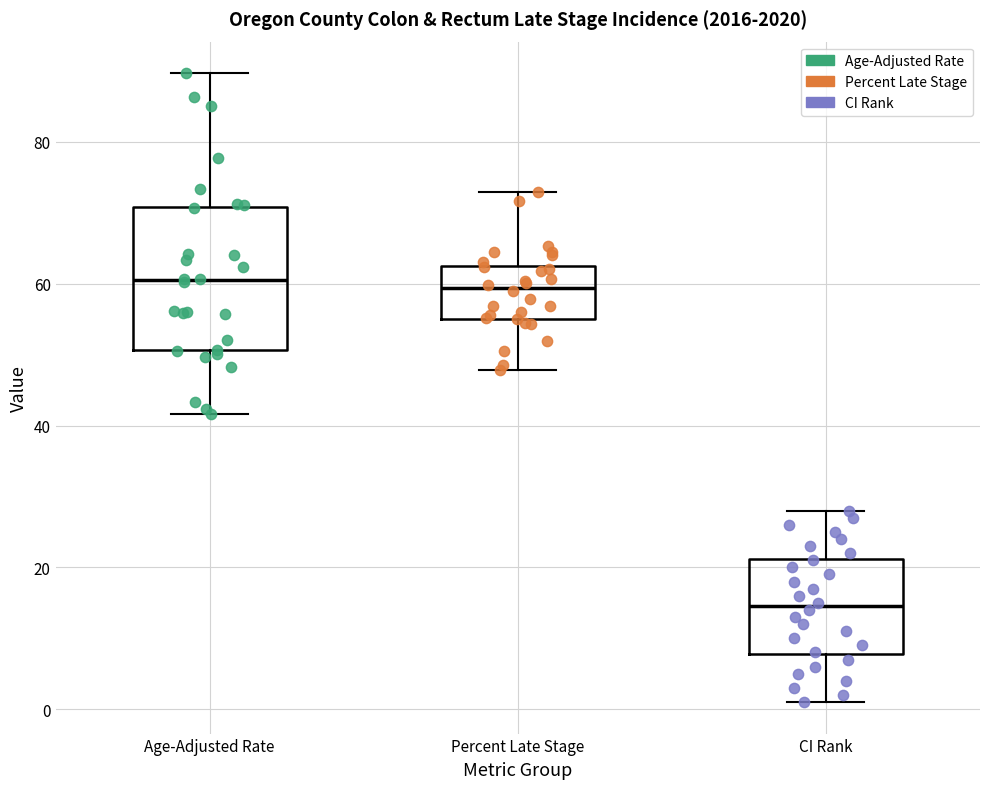

Reading left to right, transcribe this box plot: for each box, give where its median line is, the range the box spans, and where its two whiskers end, as read against the y-axis. The values are not printed on the chart, so give them approximately, as read against the axis.

Age-Adjusted Rate: median 60, box 50 to 70, whiskers 42 to 90
Percent Late Stage: median 60, box 56 to 62, whiskers 48 to 72
CI Rank: median 14, box 8 to 22, whiskers 2 to 28